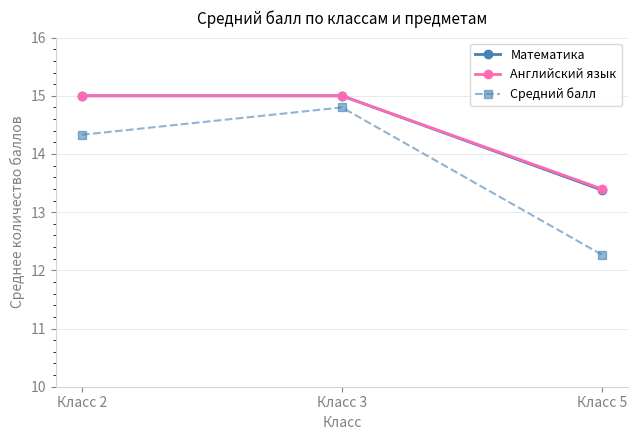

What is the value of the Математика point at the 1st from the left?

15.0